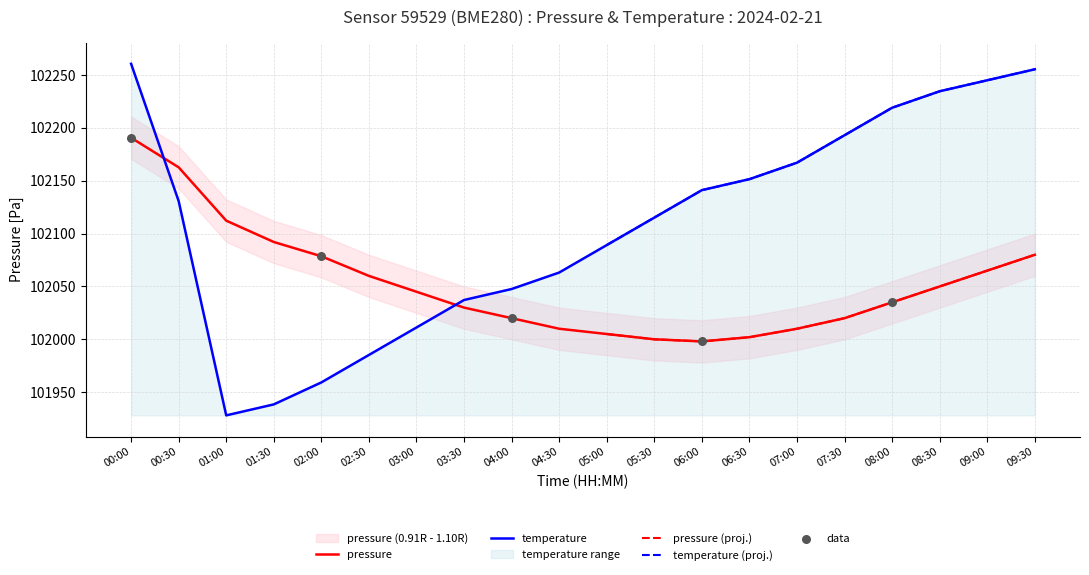

Is the value of pressure at 02:30 greater than the value of temperature at 08:00?

No